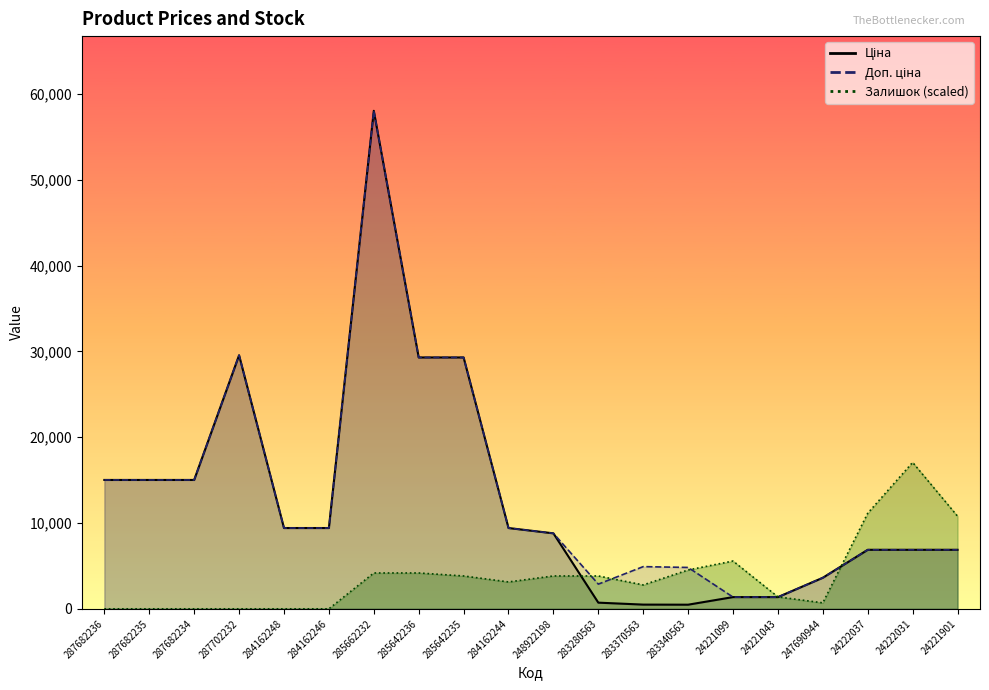

How many lines are shown in the chart?

3